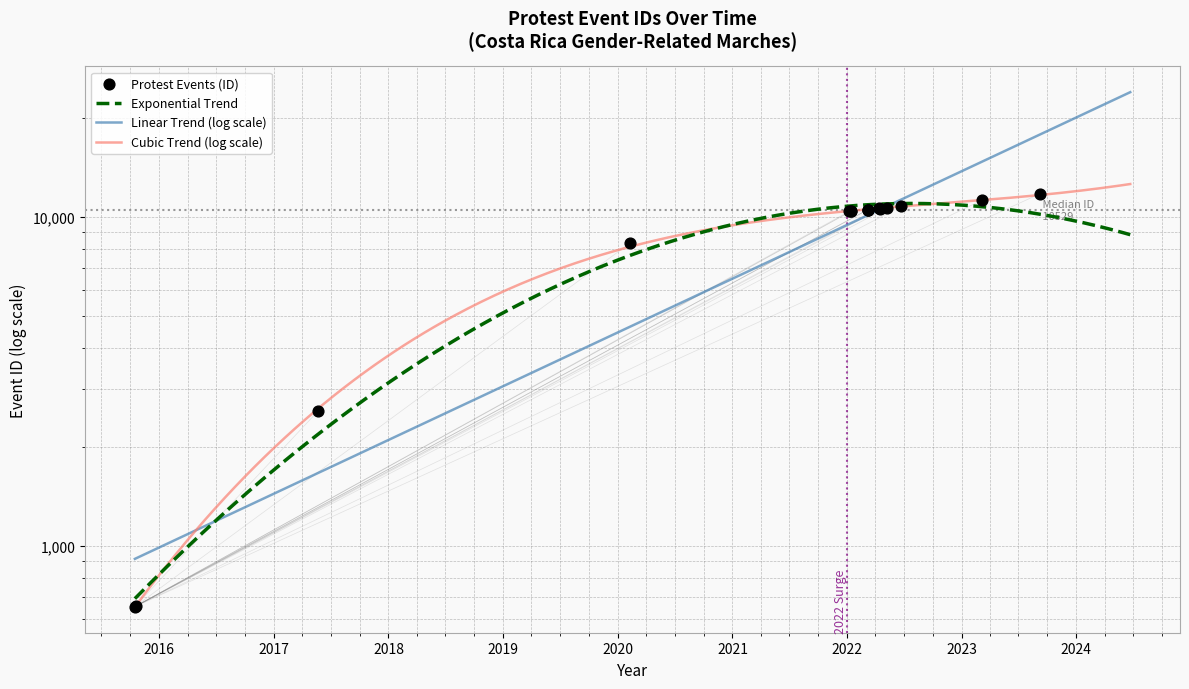

What is the ratio of the value at 2023-03-08 to the value at 2015-10-16?

17.2